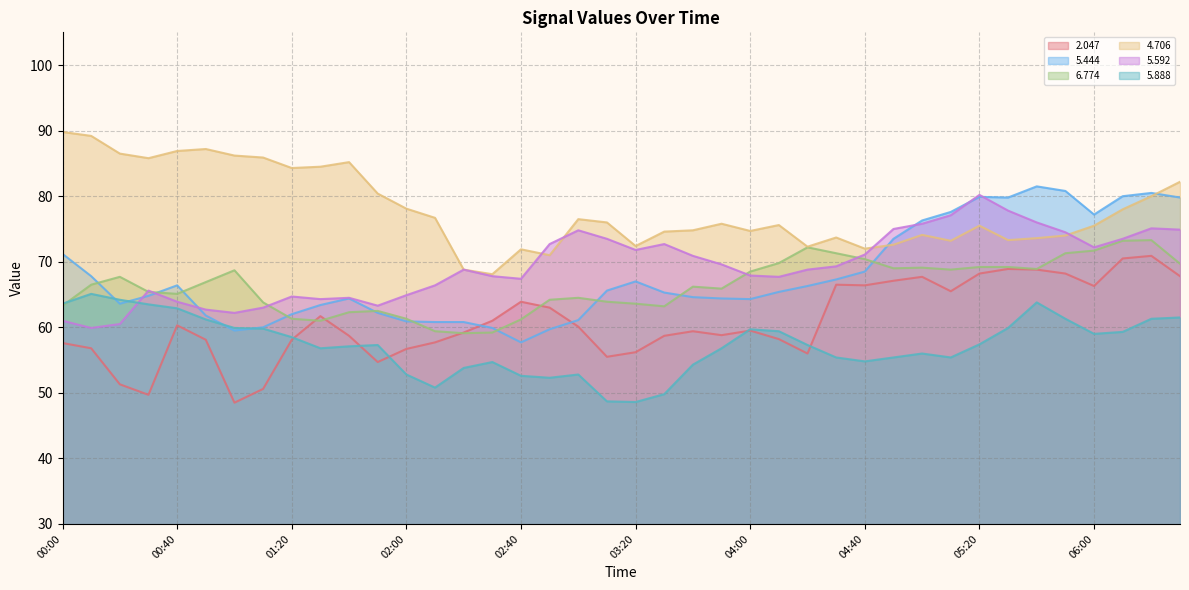

Where does the   5.592 series first go above 69?

02:50